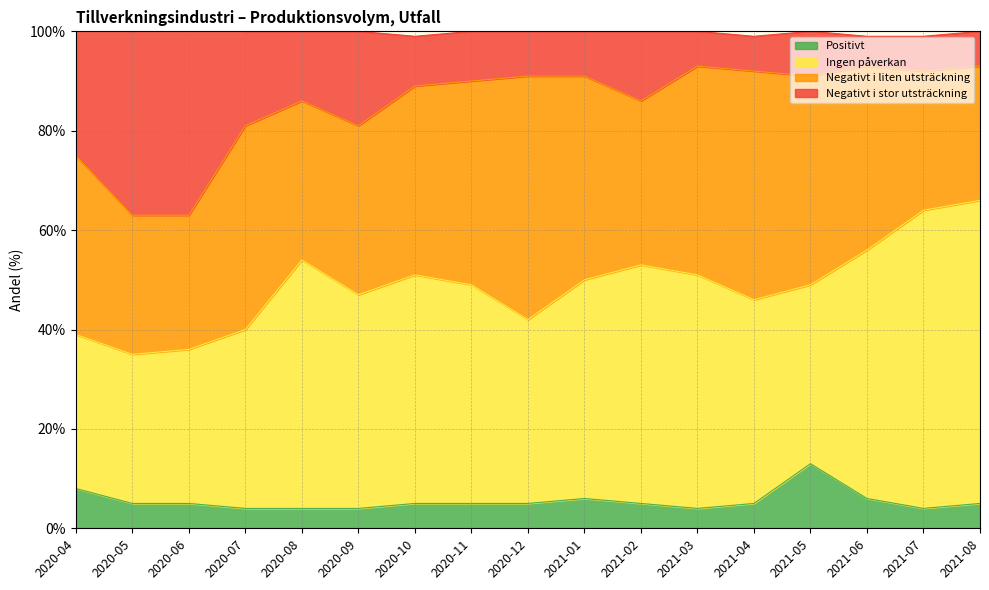

What is the lowest value of the Positivt series?

4